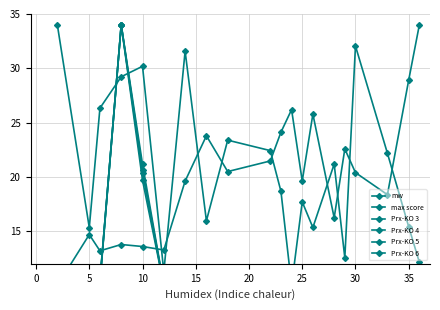

Is this an area chart (filled region under the line)?

No